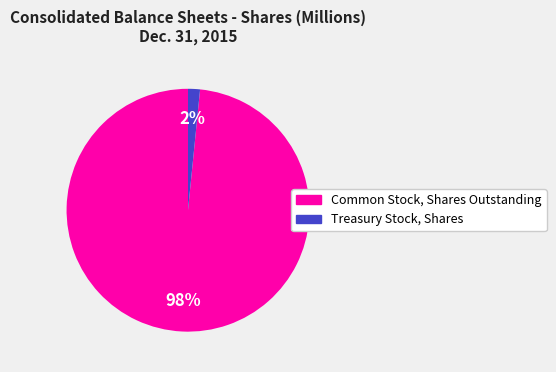

Which slice represents more than half of the pie?

Common Stock, Shares Outstanding